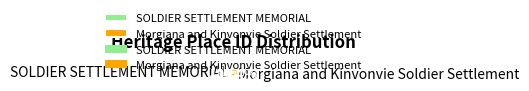

True or false: Morgiana and Kinvonvie Soldier Settlement accounts for 79% of the total.

False